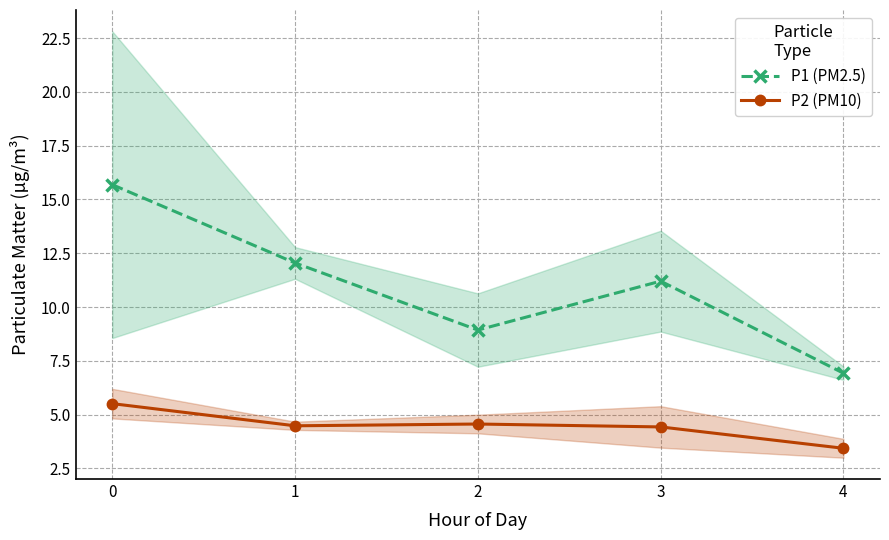

What is the difference between the P2 (PM10) values at 4 and 1?

1.0